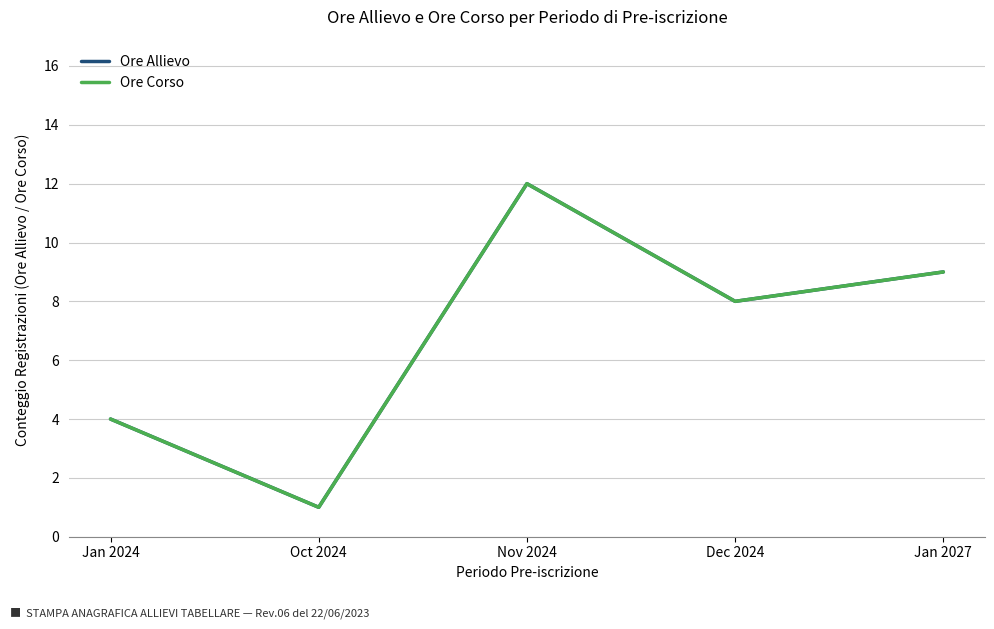

Is this an area chart (filled region under the line)?

No